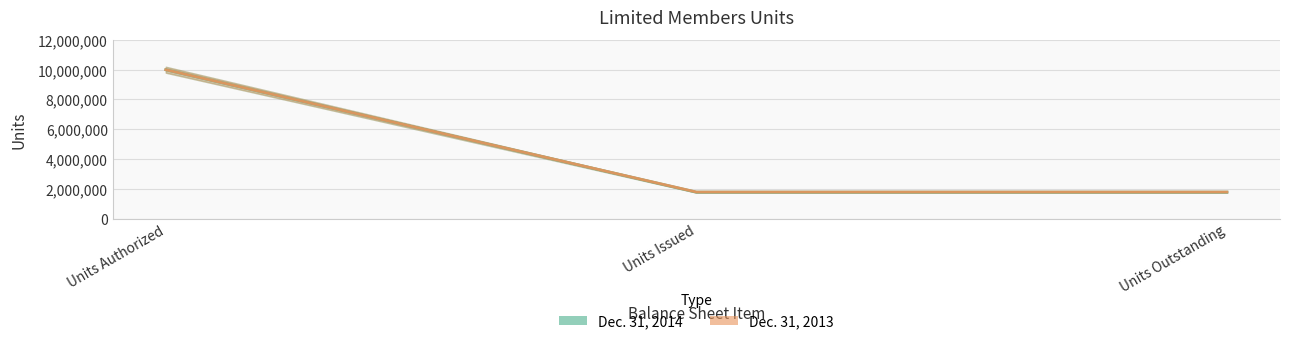

List the series in order of their overall mean, highest first.

Dec. 31, 2013, Dec. 31, 2014